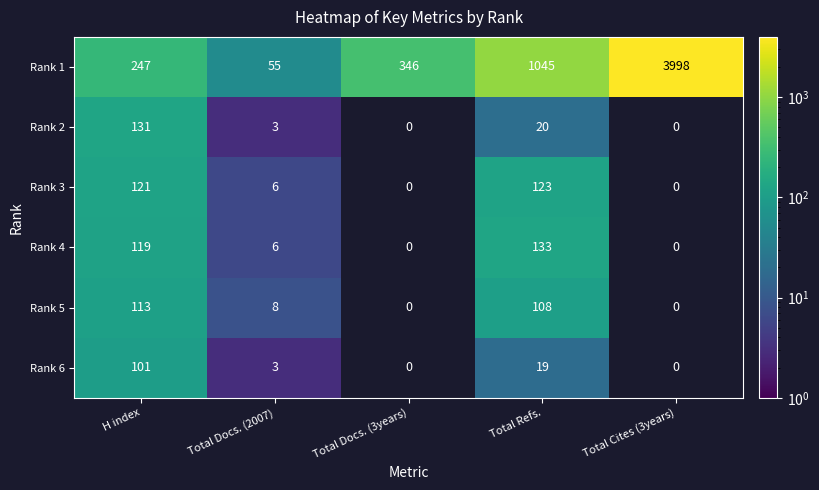

True or false: Rank 3 has a value of 0 at Total Docs. (3years).

True